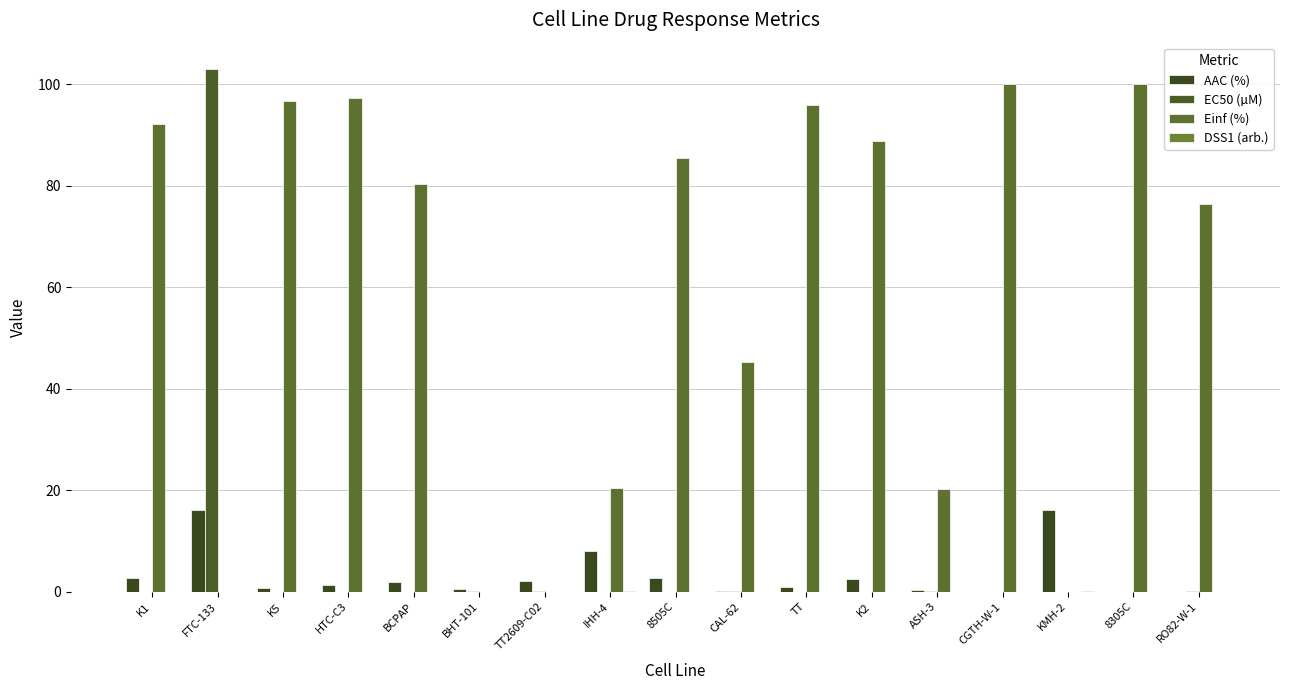

Are the bars horizontal?

No